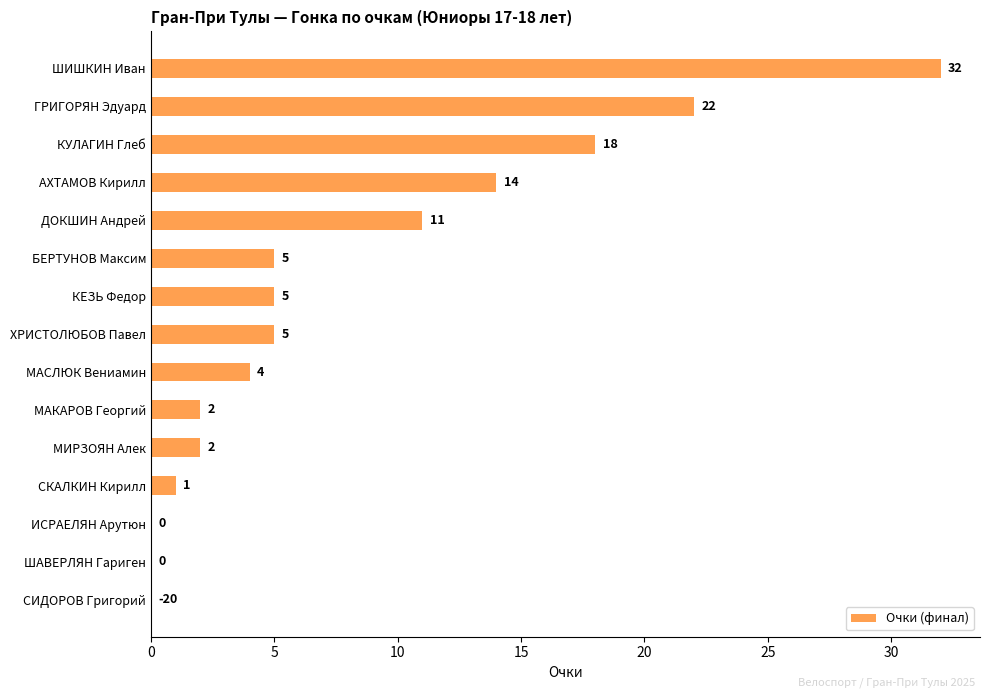

The value at АХТАМОВ Кирилл is 14. True or false?

True